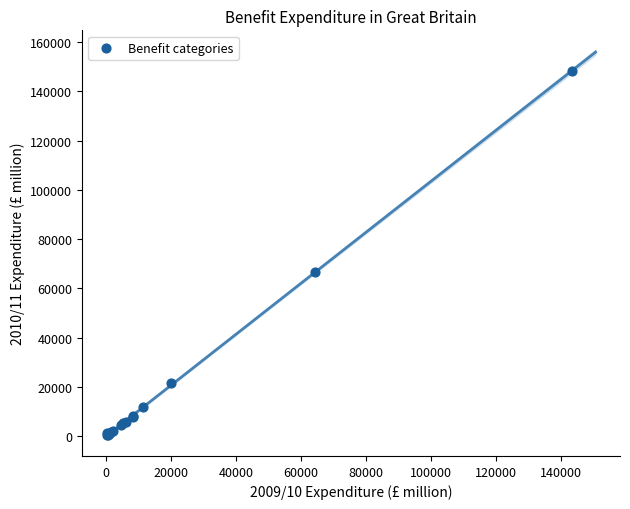

What Y value in the scatter plot is closest to 74327?

66819.3